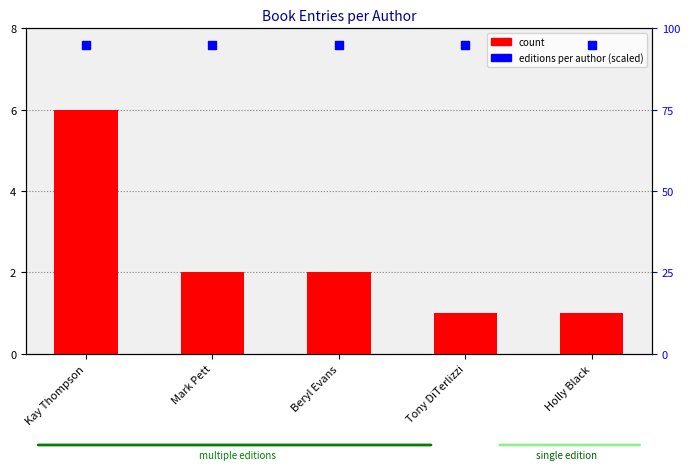

Which series contains the lowest Y value?

count